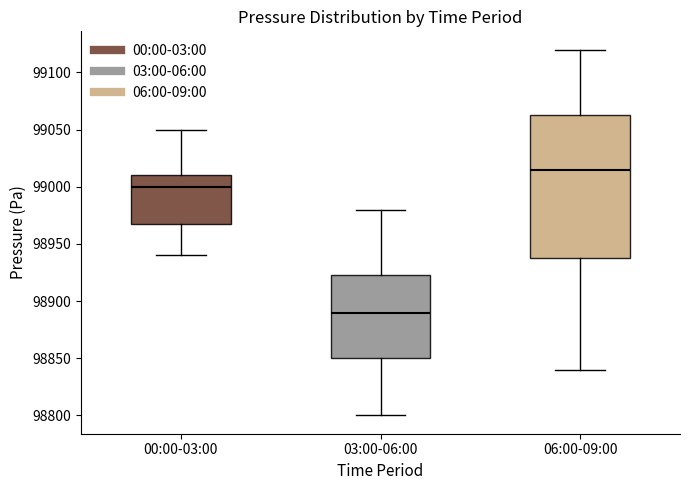

Which box's median line is the lowest?

03:00-06:00